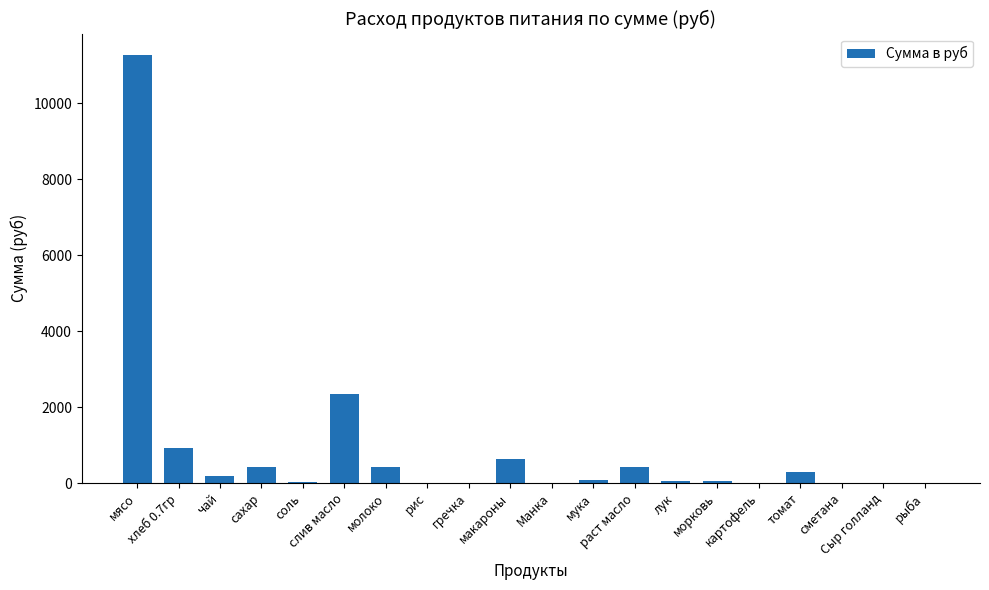

What is the maximum value shown in the chart?

11277.0